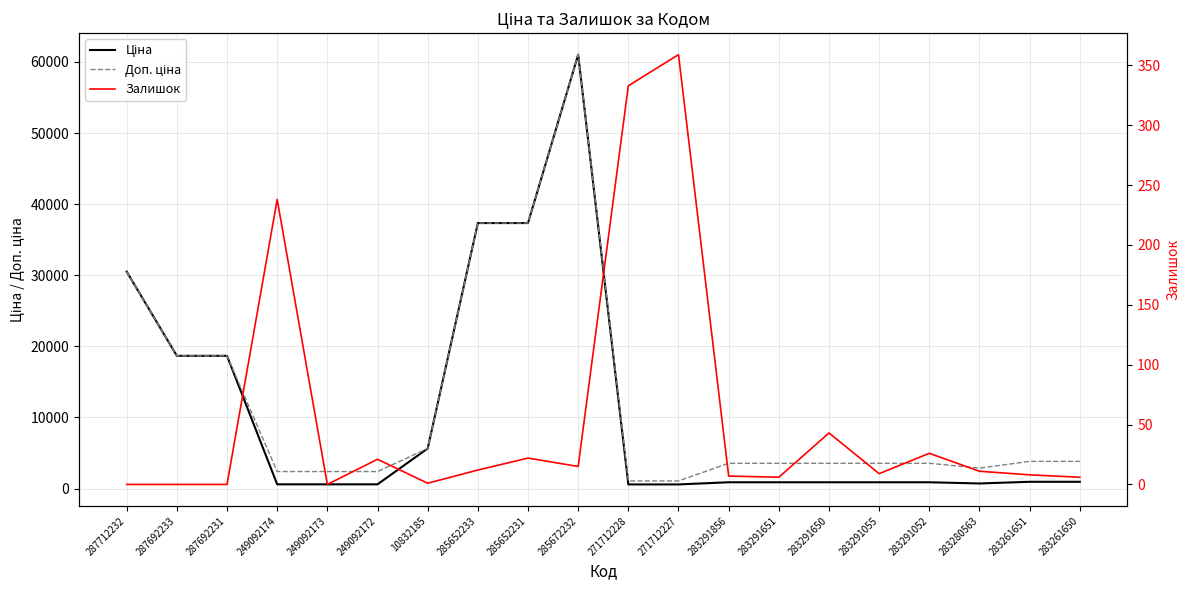

Rank the categories by Доп. ціна value from highest to lowest.

285672232, 285652233, 285652231, 287712232, 287692233, 287692231, 10832185, 283261651, 283261650, 283291856, 283291651, 283291650, 283291055, 283291052, 283280563, 249092174, 249092173, 249092172, 271712228, 271712227